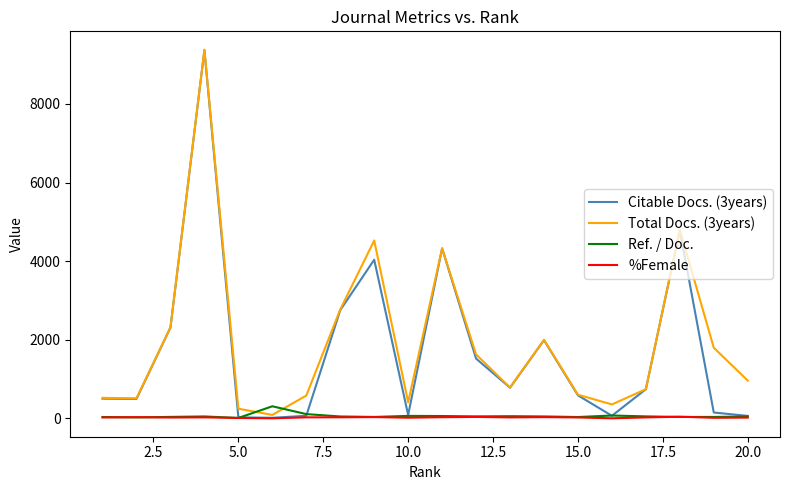

At how many categories does at least one series exceed 3698?

4